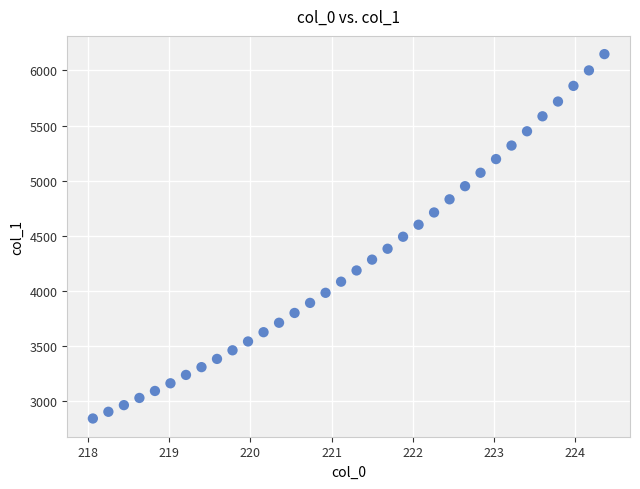

What is the range of X values (max minus min)?

6.3